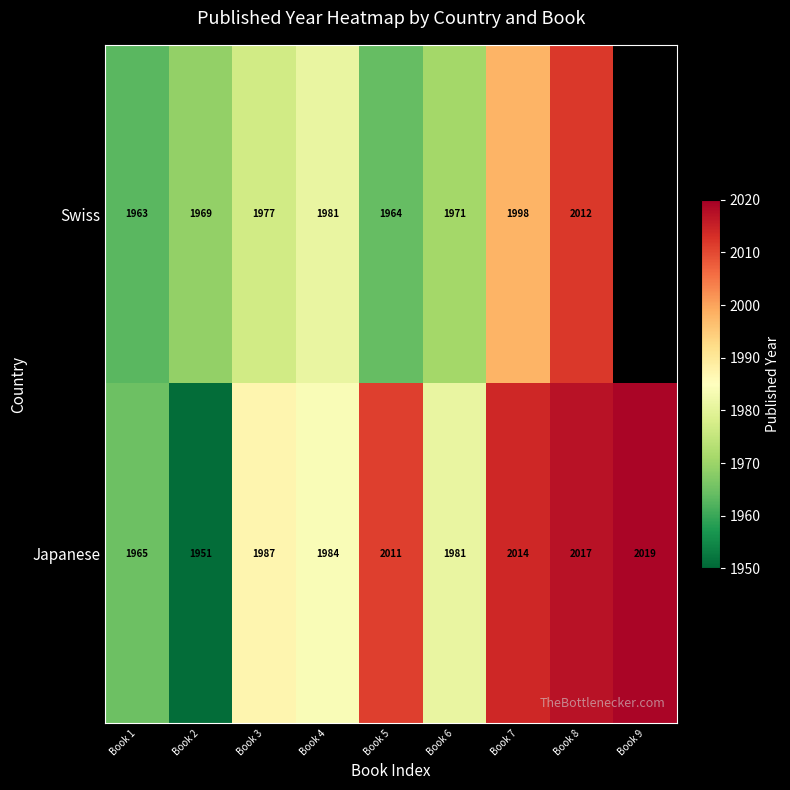

Which category has the lowest value in the Japanese series?

Book 2